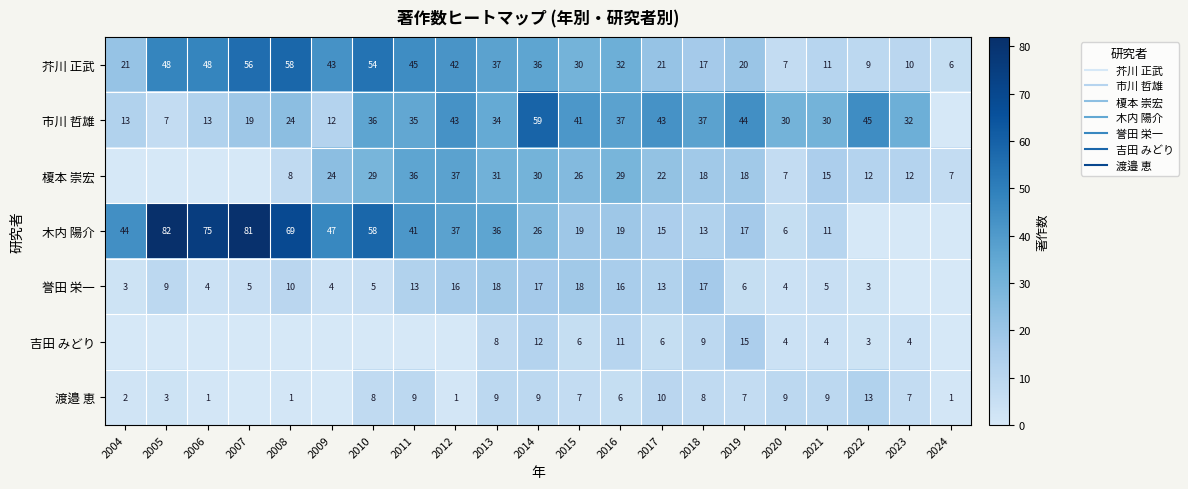

The value of 渡邉 恵 at 2016 is 9. True or false?

False